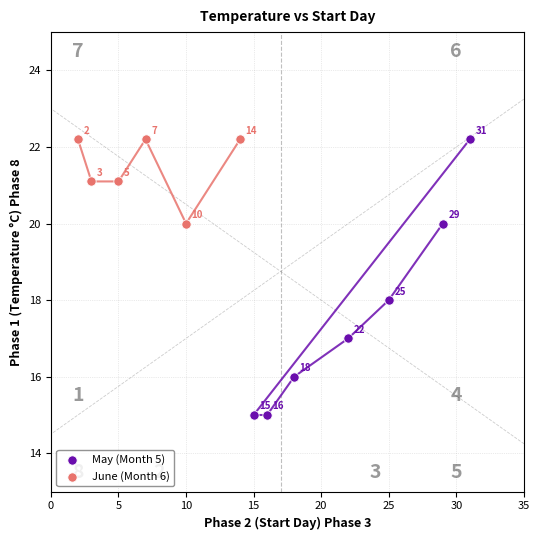

Which series has the widest spread of Y values?

May (Month 5)